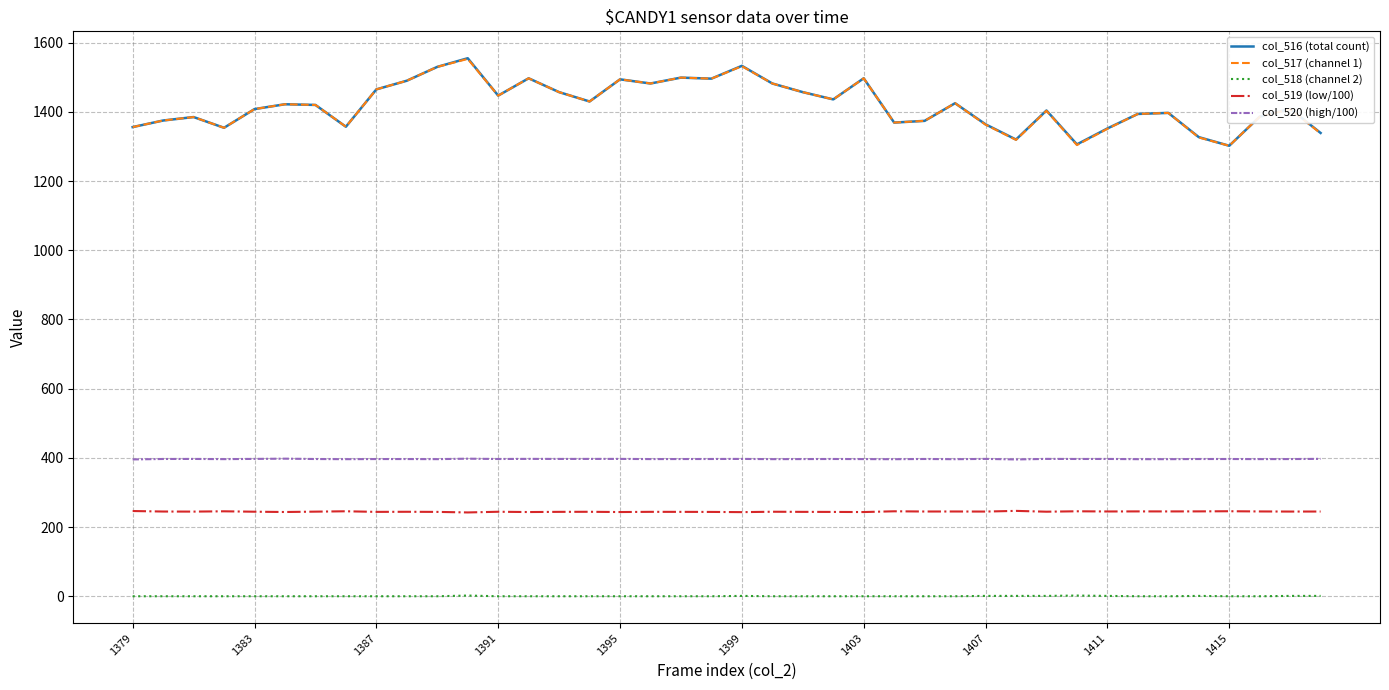

What is the maximum value shown in the chart?

1555.0